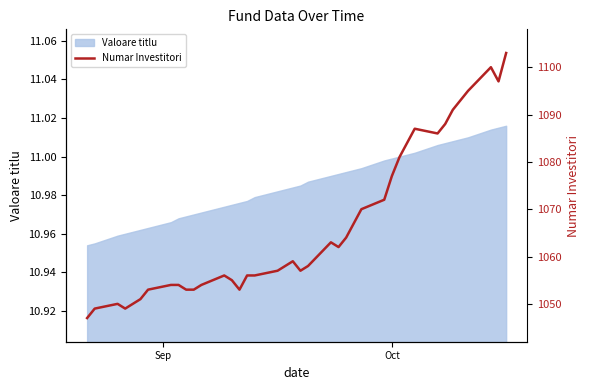

What is the difference between the maximum and minimum values?

56